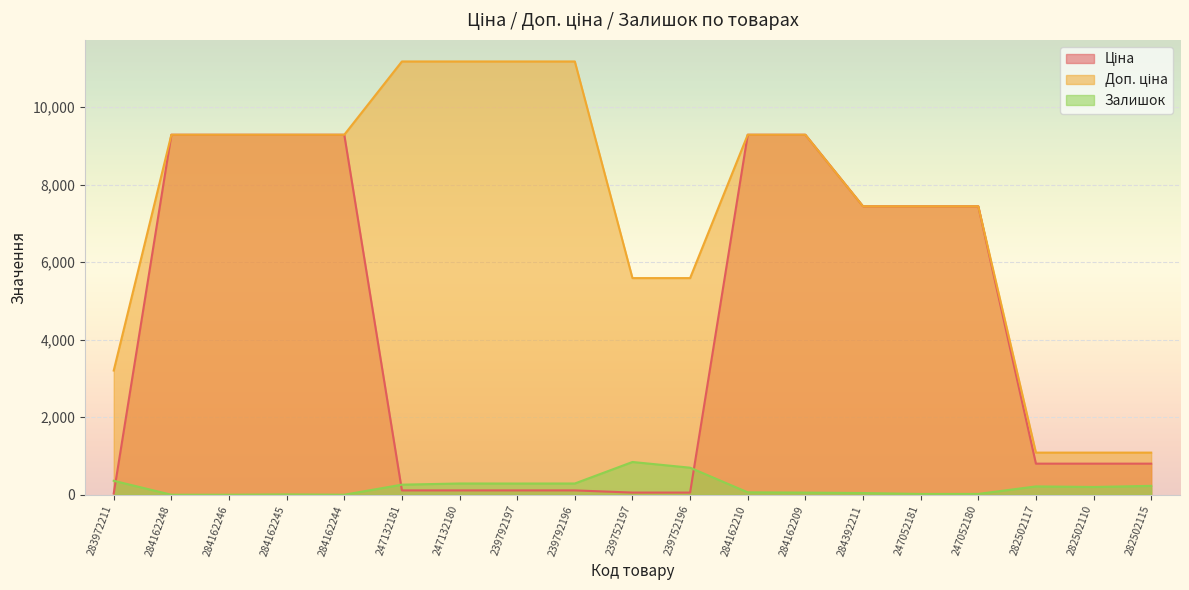

What is the difference between the highest and lowest values at 239752196?

5535.1